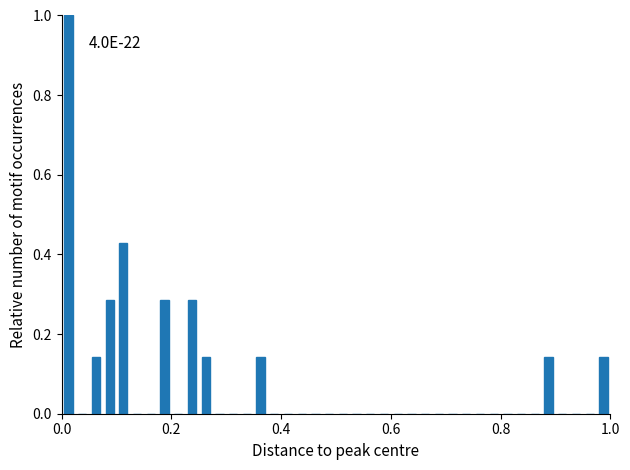

Around what value on the x-axis is the tallest bar? Give the approximate position of its centre, as read against the axis.

0.02